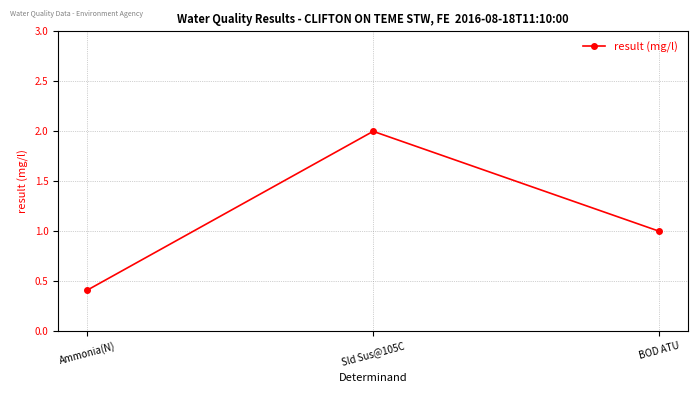

Reading right to left, transcribe all the data shown in this chart.

1.0	2.0	0.4